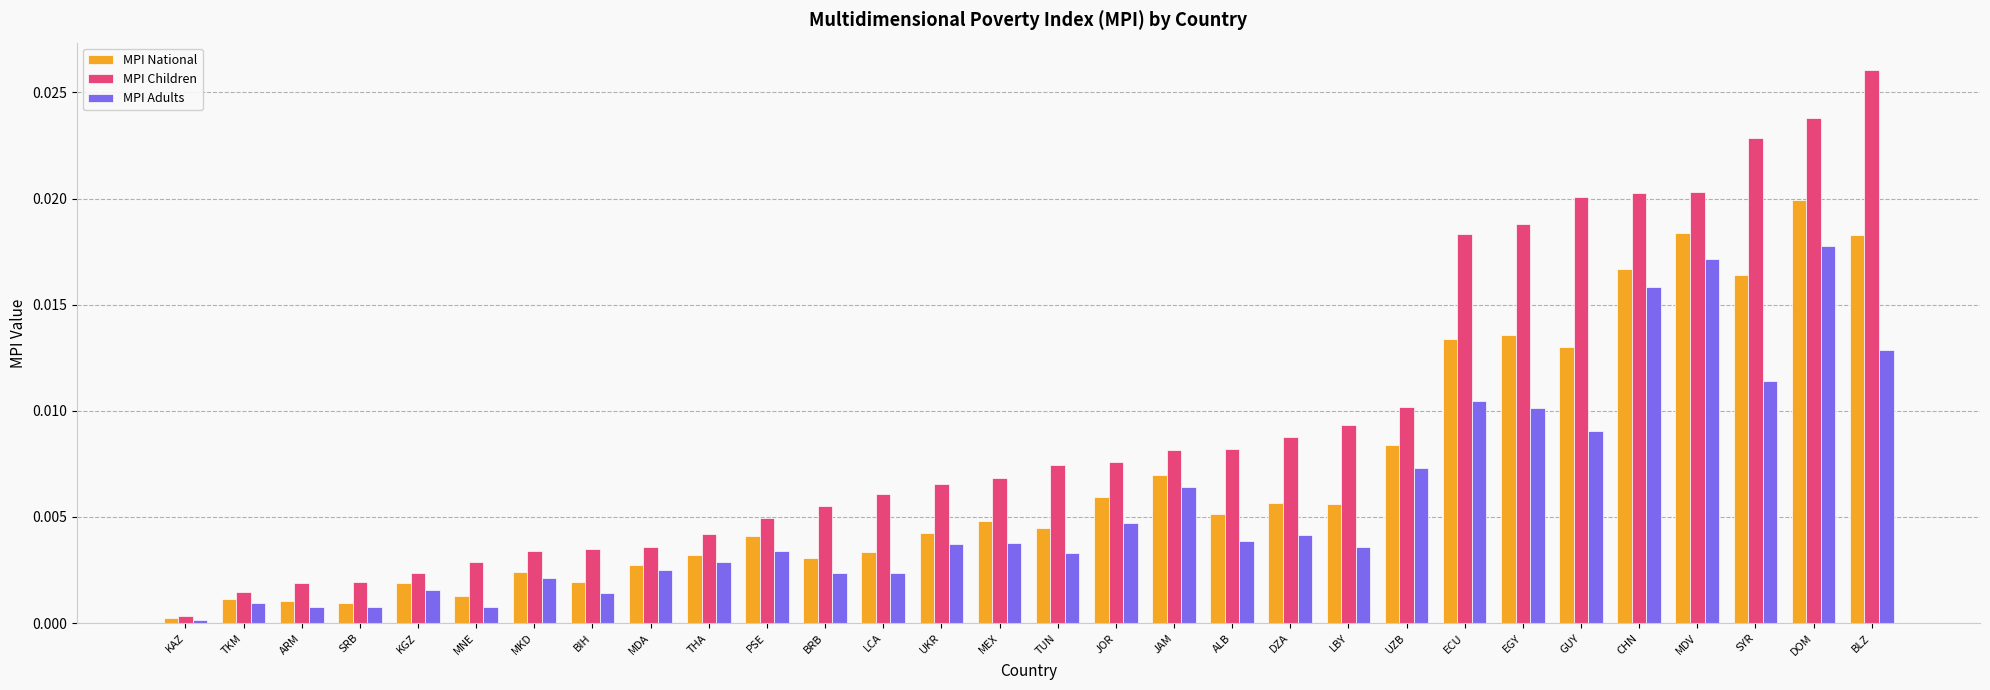

Which series changed the most between PSE and ALB?

MPI Children